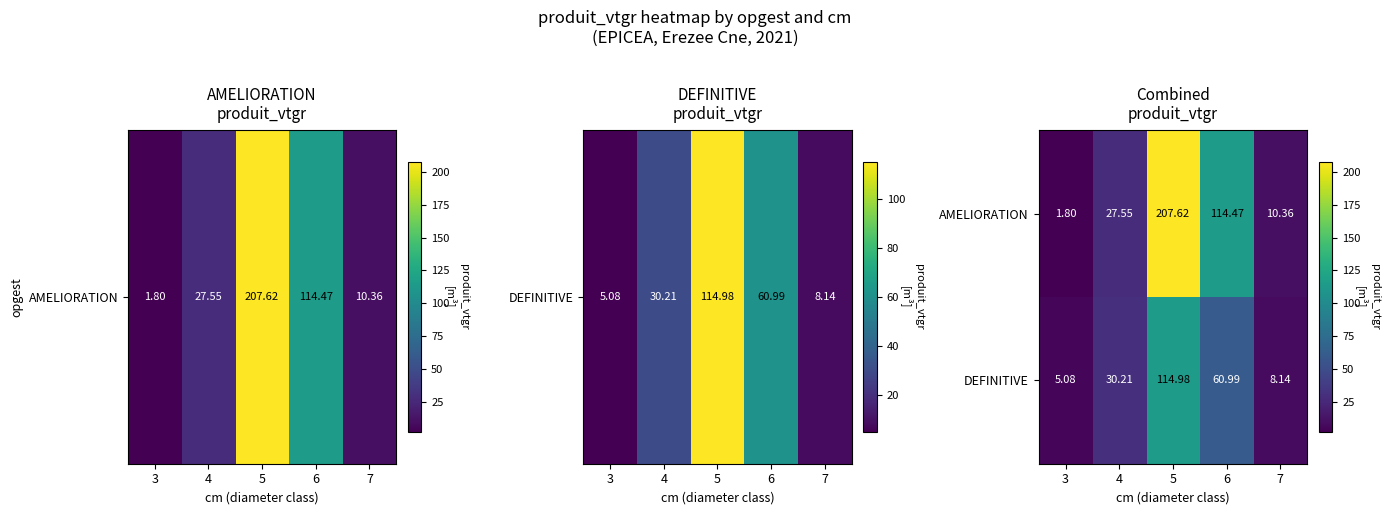

Which series changed the most between 6 and 7?

AMELIORATION